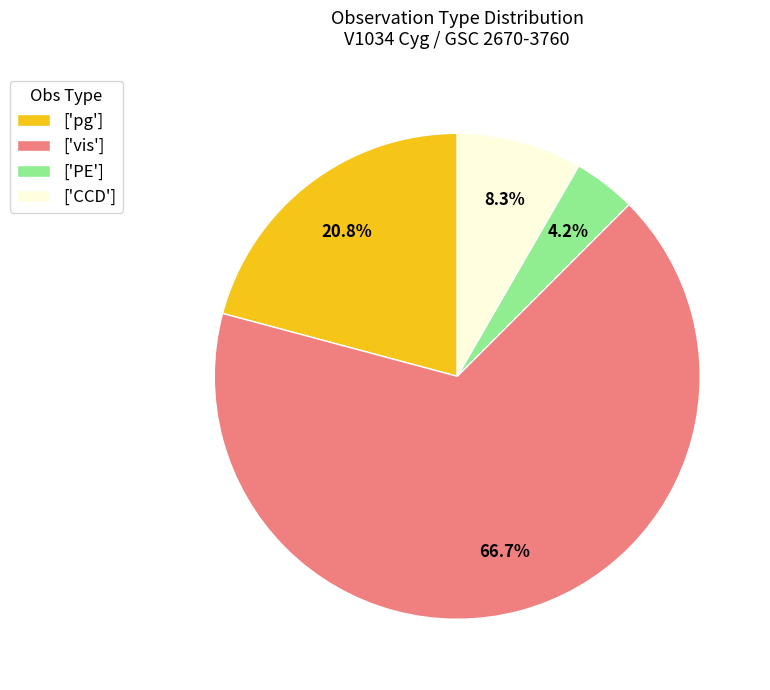

Do ['vis'] and ['PE'] together represent more than half of the pie?

Yes